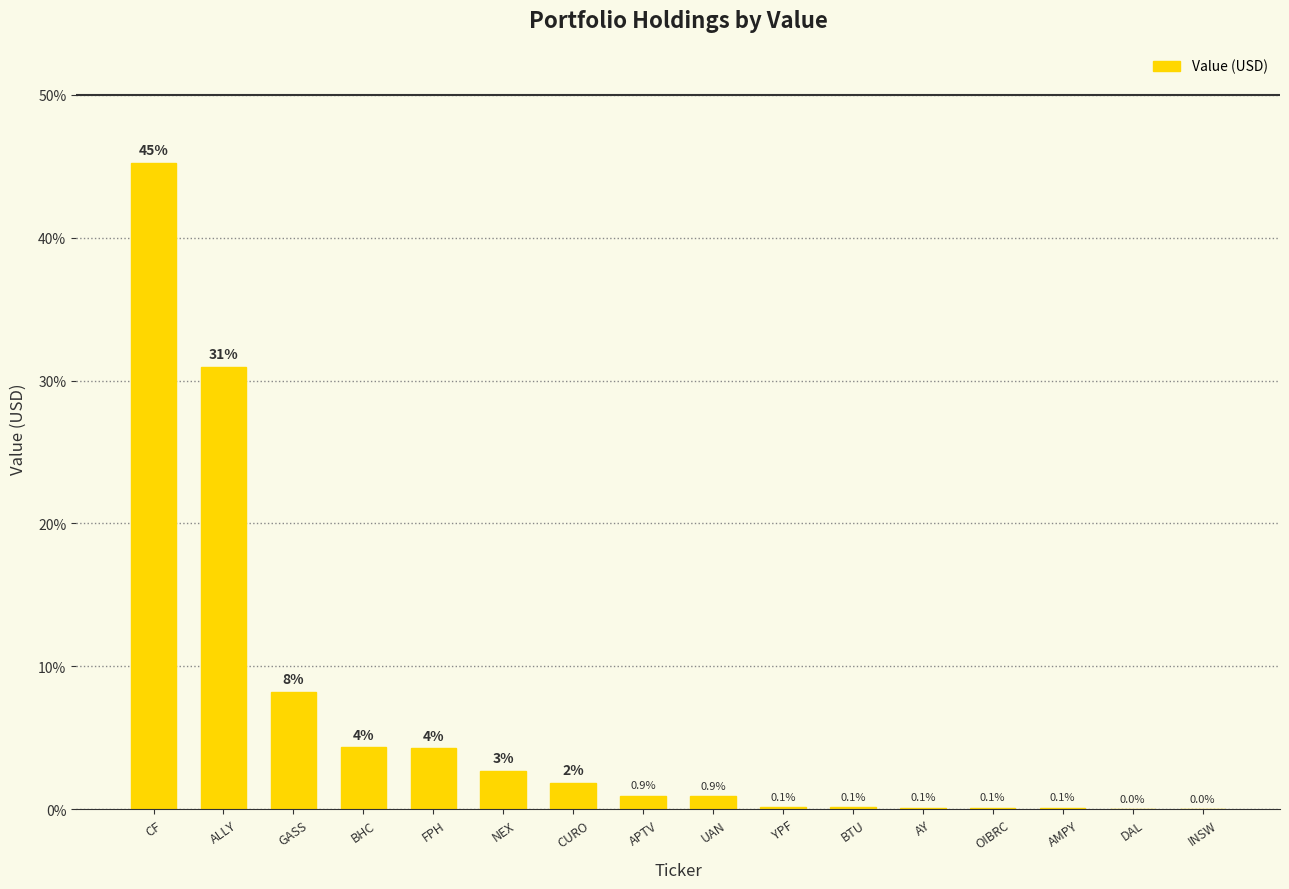

What is the maximum value shown in the chart?

45.2